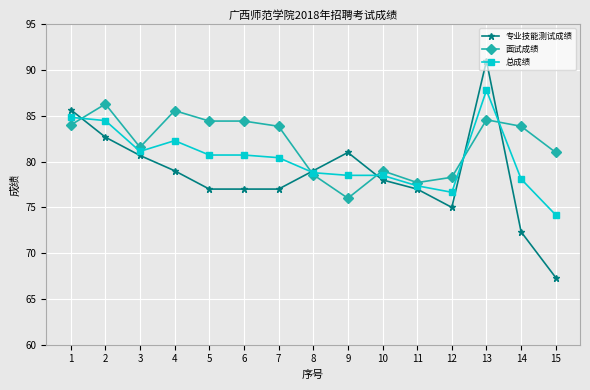

The 面试成绩 series shows 46.3 at 2. True or false?

False